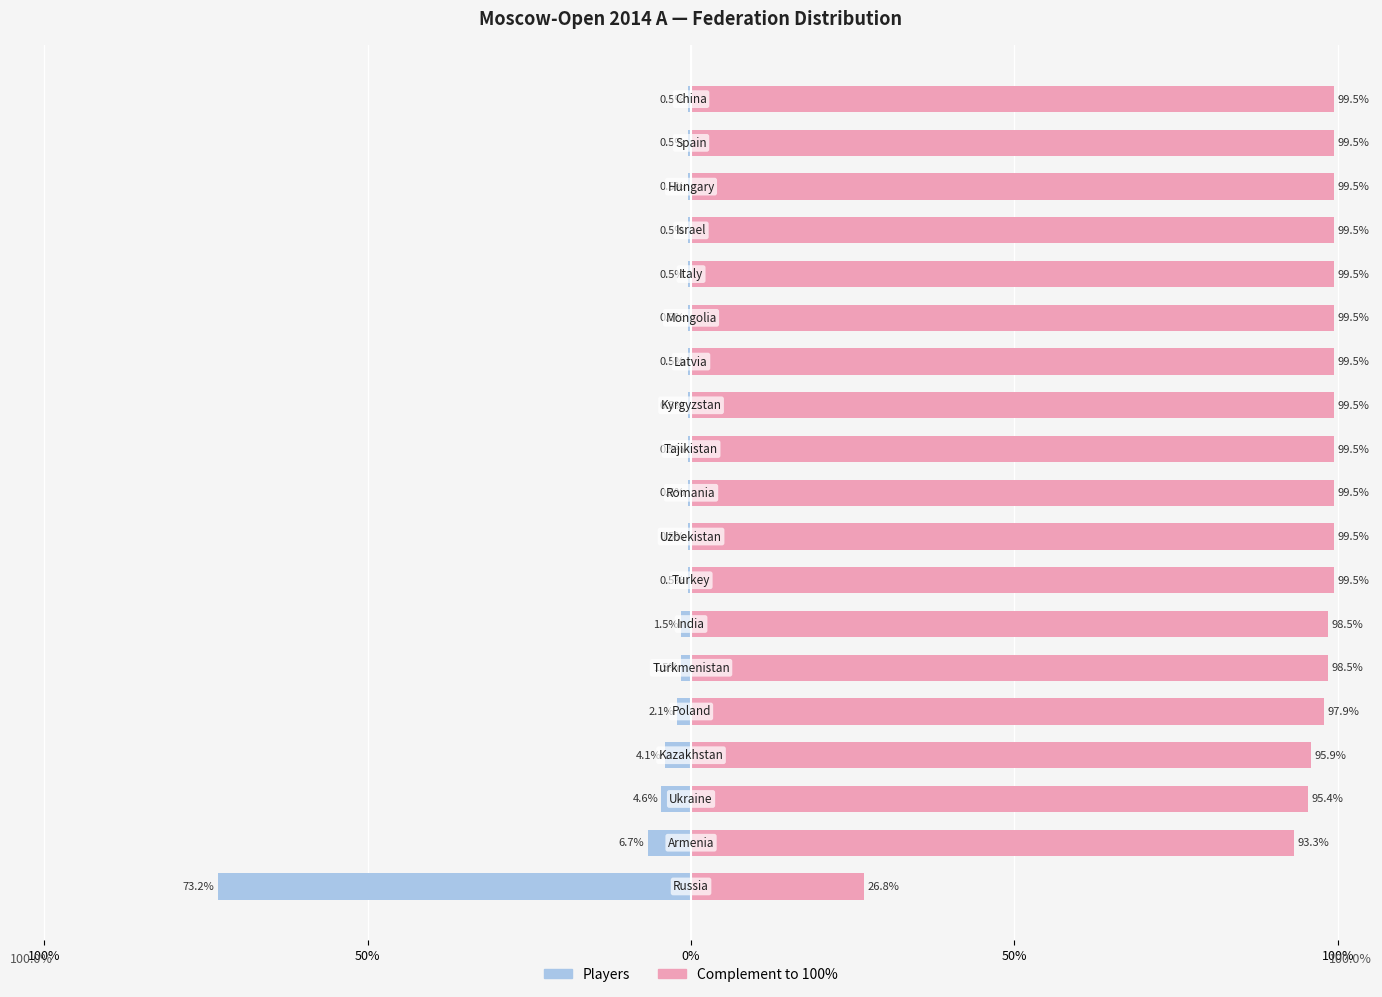

Between 5 and 17, which is larger?

17